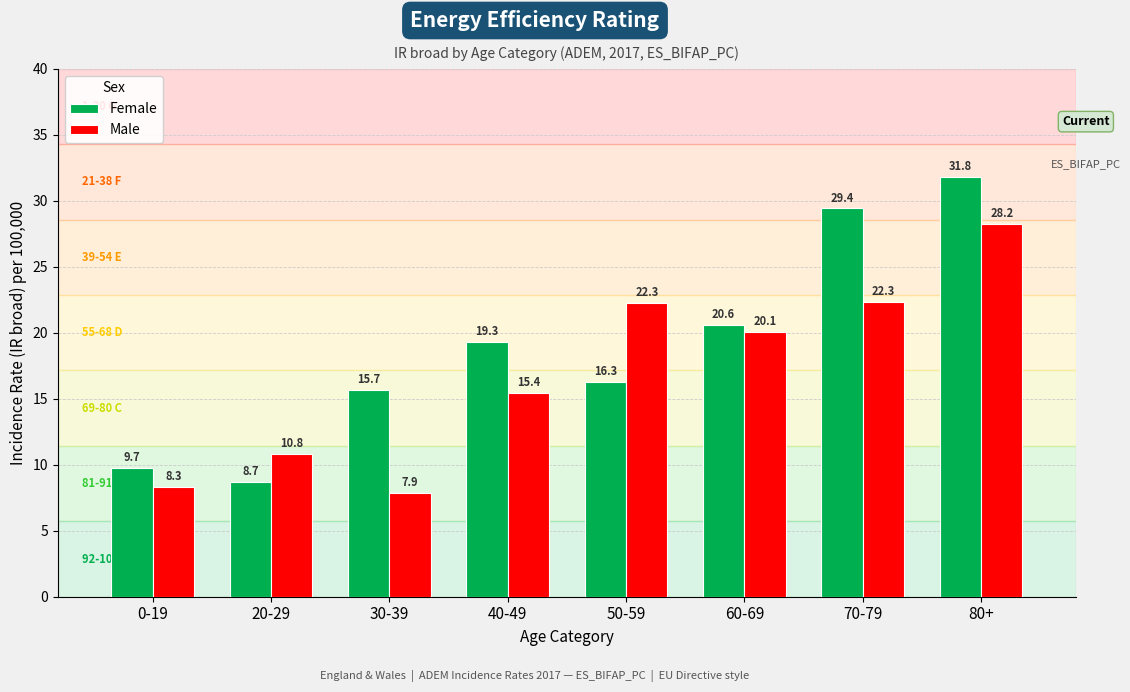

At 30-39, list the series in order from smallest to largest.

Male, Female